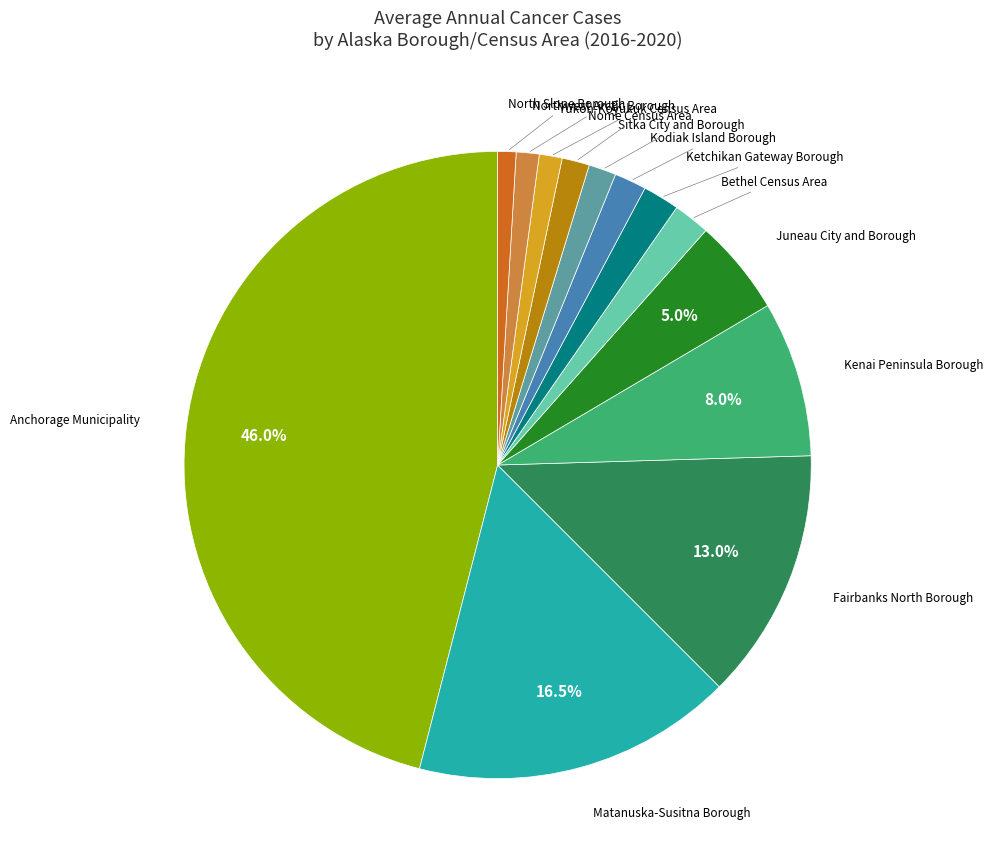

To the nearest percent, what is the difference between the largest and smallest slice percentages?

45%